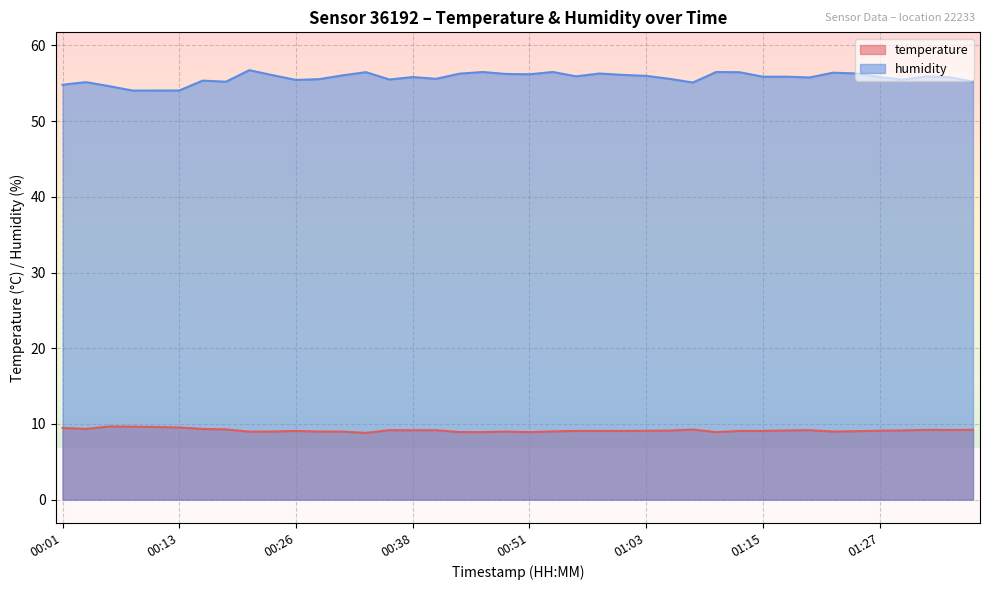

What is the average value of the humidity series?

55.7